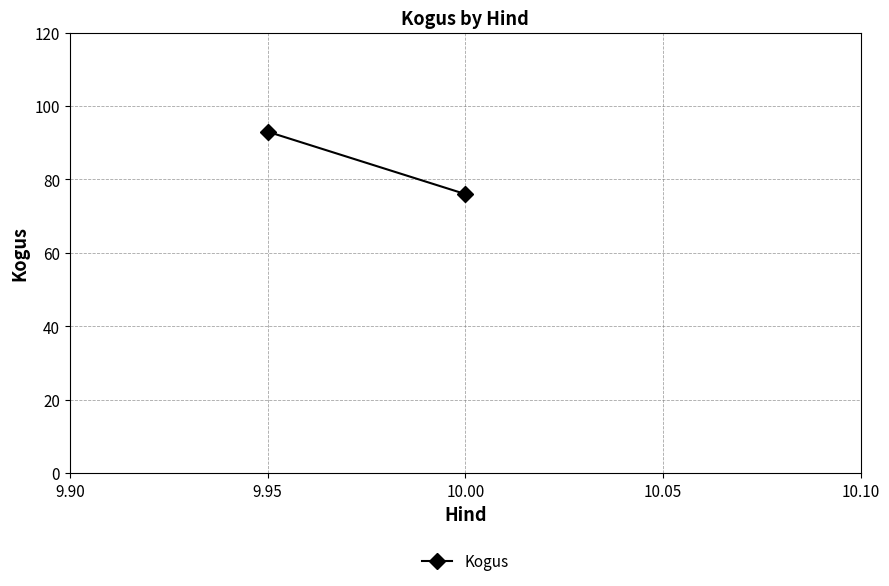

Is this an area chart (filled region under the line)?

No